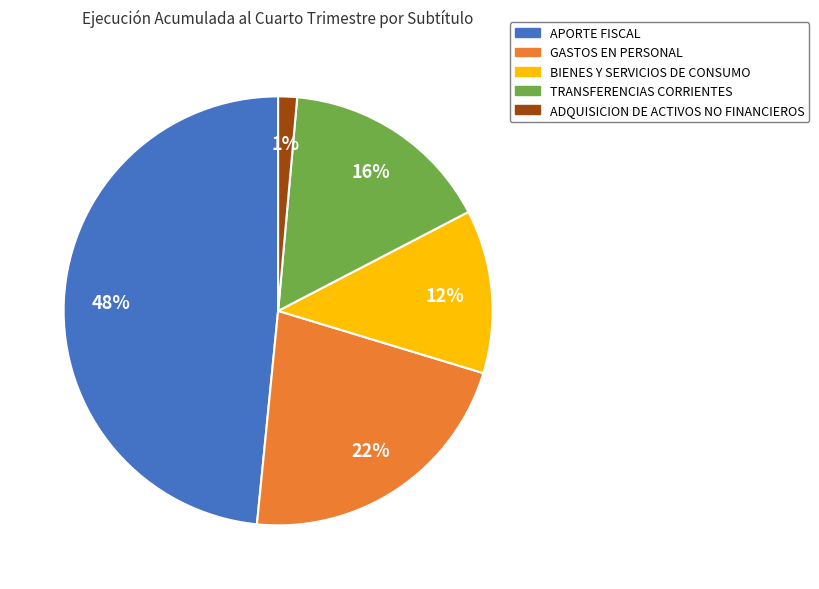

Approximately how many times larger is the value at TRANSFERENCIAS CORRIENTES compared to GASTOS EN PERSONAL?

0.7